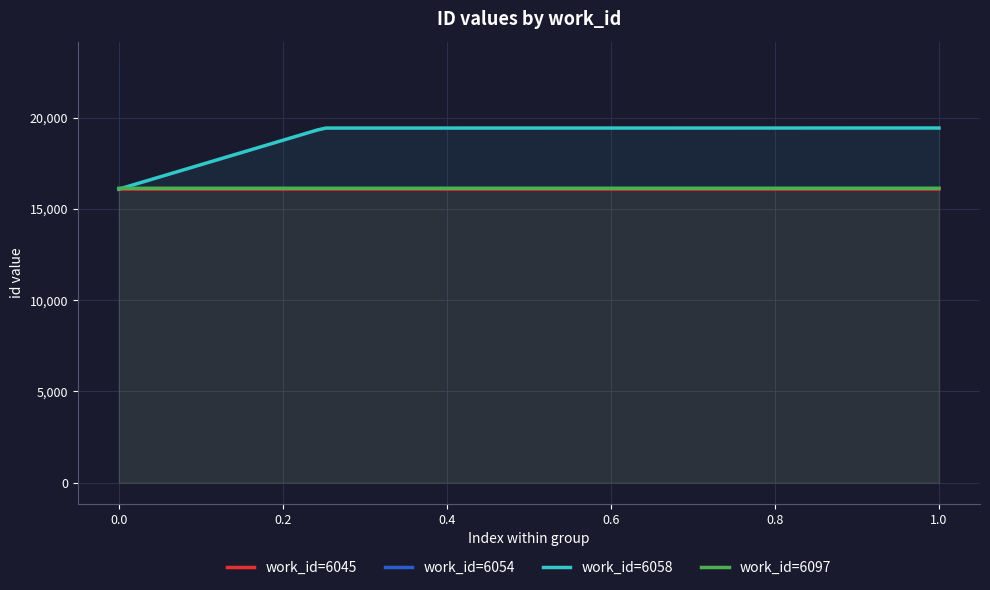

What is the minimum value for work_id=6058?

16078.0